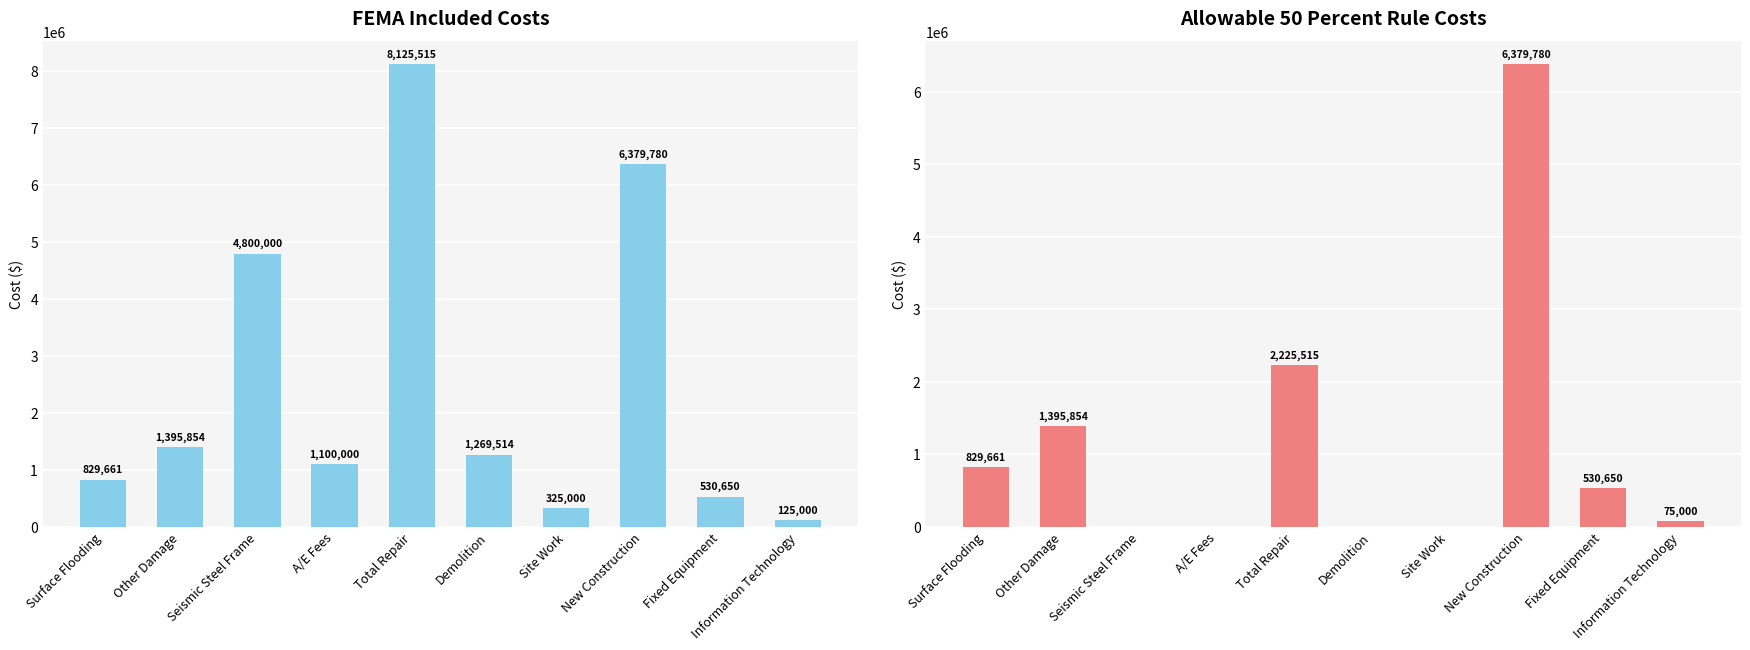

What is the maximum value for FEMA Included Costs?

8125515